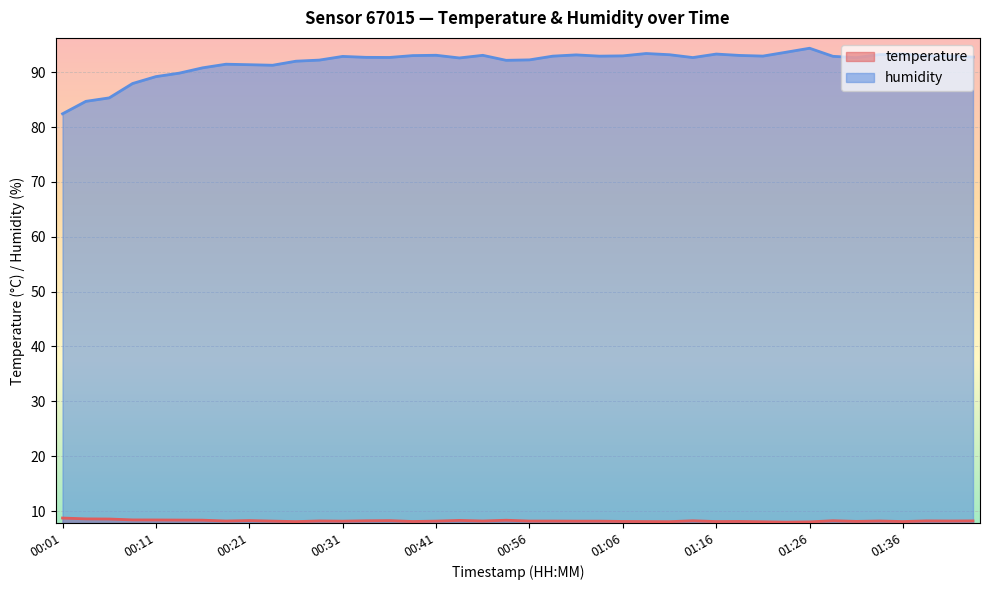

At how many categories does at least one series exceed 79?

40